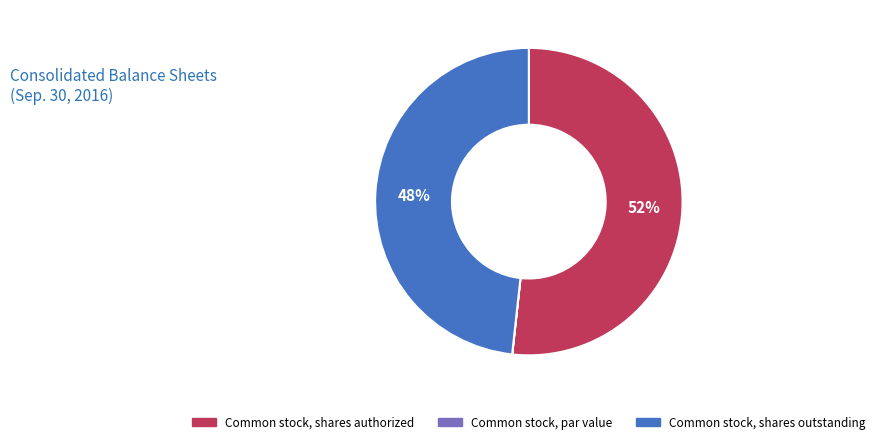

To the nearest percent, what portion does Common stock, shares authorized represent?

52%